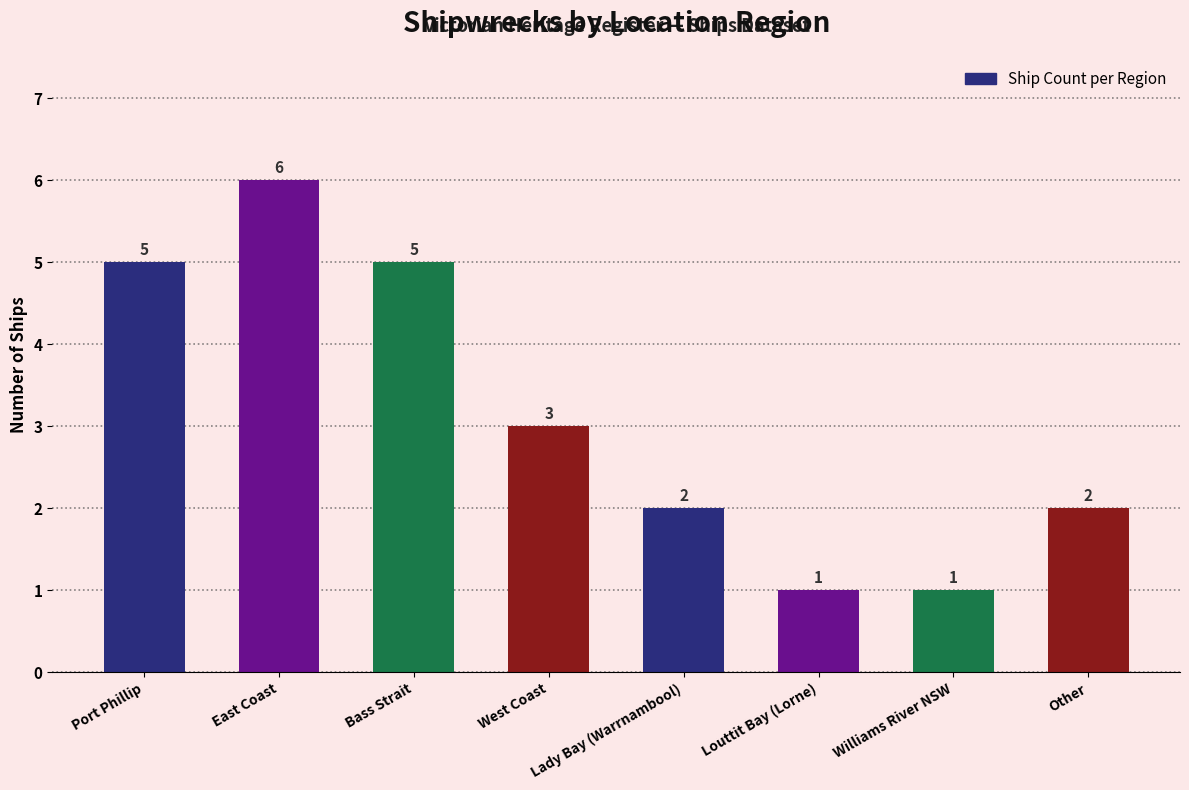

What is the label of the 1st bar from the right?

Other